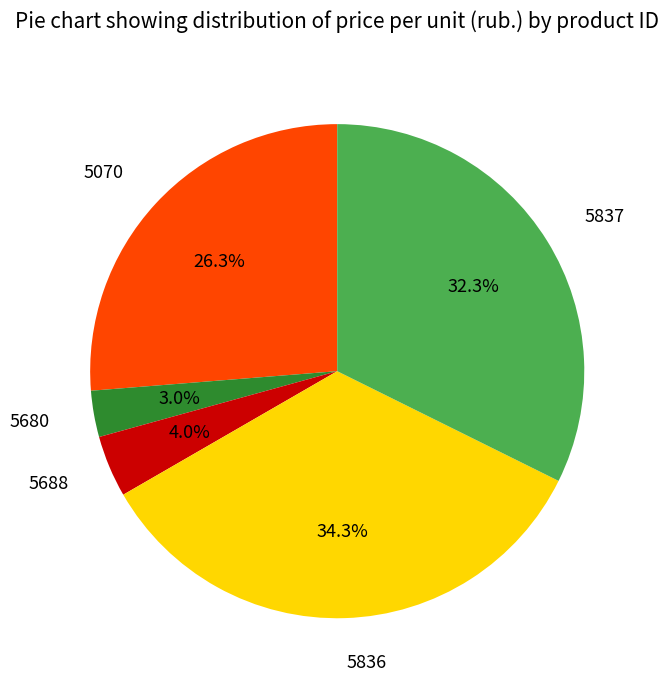

Is 5837 the majority of the pie?

No